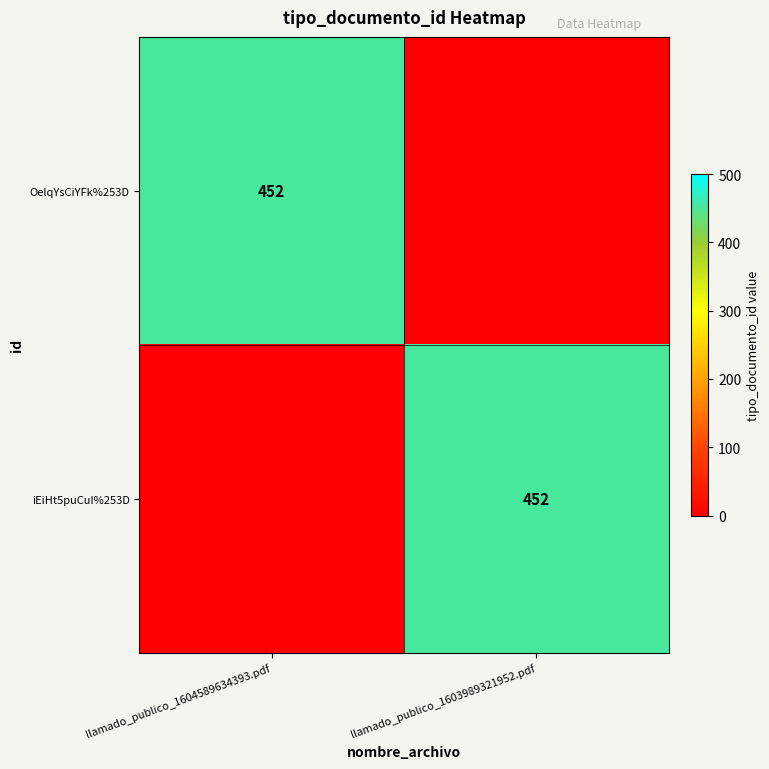

The OelqYsCiYFk%253D series shows 212 at llamado_publico_1604589634393.pdf. True or false?

False